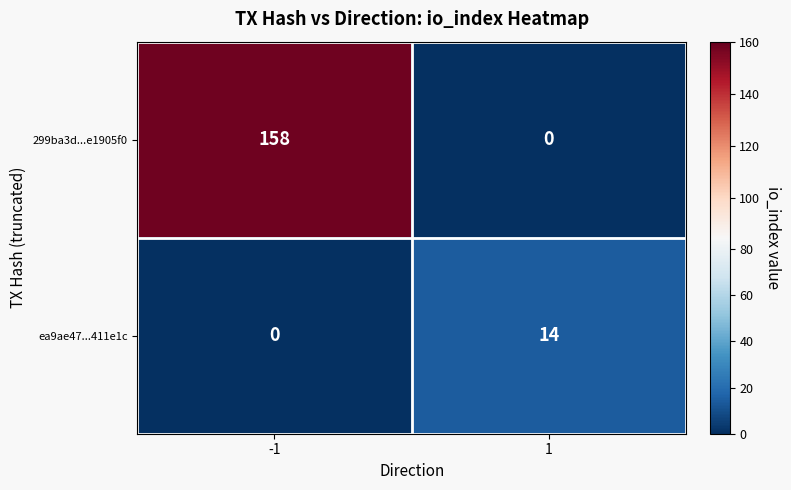

What is the difference between the ea9ae47...411e1c values at -1 and 1?

14